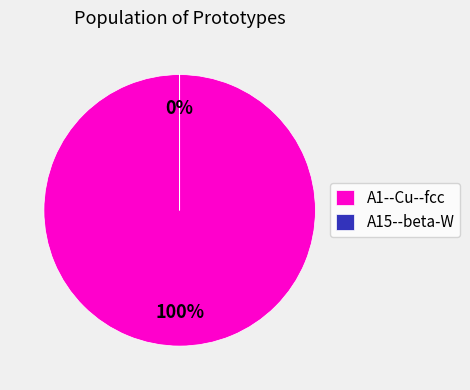

Is it true that A1--Cu--fcc is 99% of the pie?

False